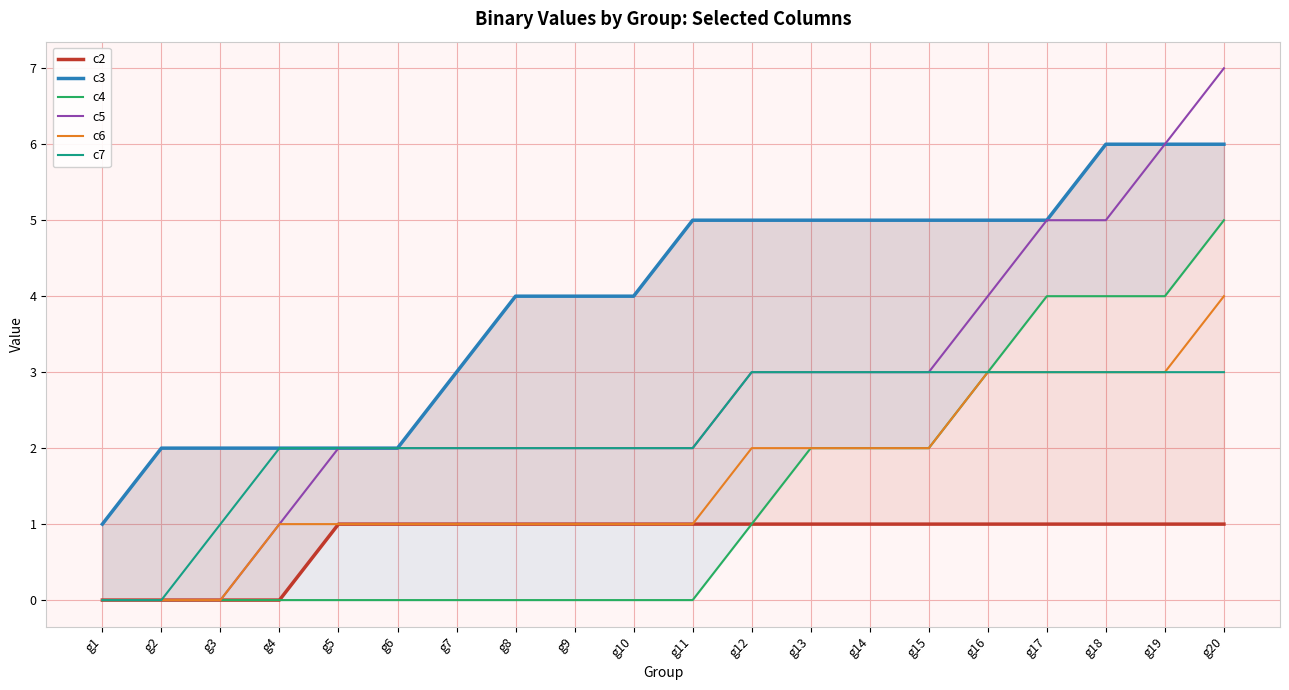

The c2 series shows 1 at g20. True or false?

True